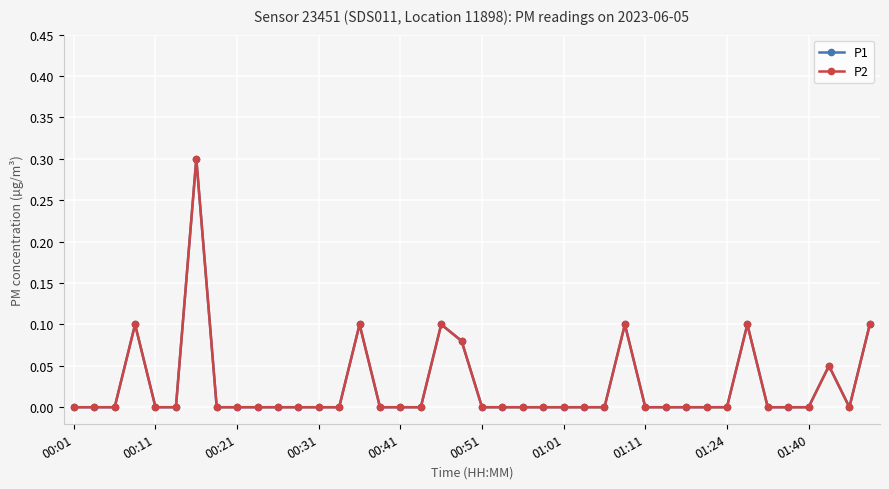

How many interior local valleys does the P2 series have?

1